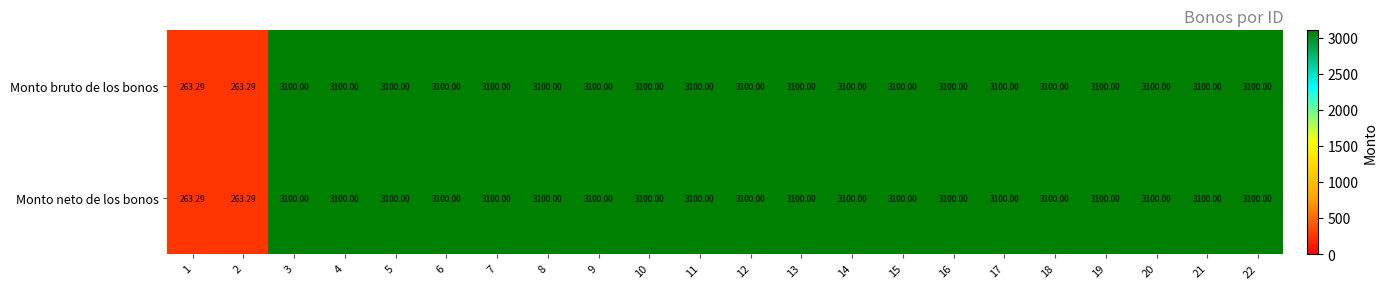

How many distinct data groups are displayed?

2